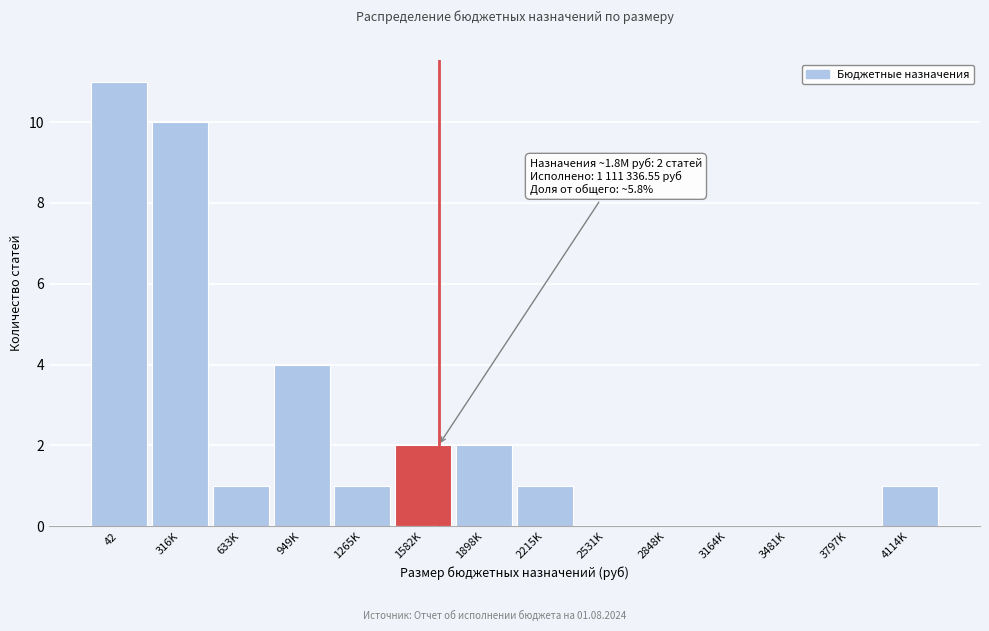

Reading right to left, list all the values displayed in this chart.

4114K=1	3797K=0	3481K=0	3164K=0	2848K=0	2531K=0	2215K=1	1898K=2	1582K=2	1265K=1	949K=4	633K=1	316K=10	42=11